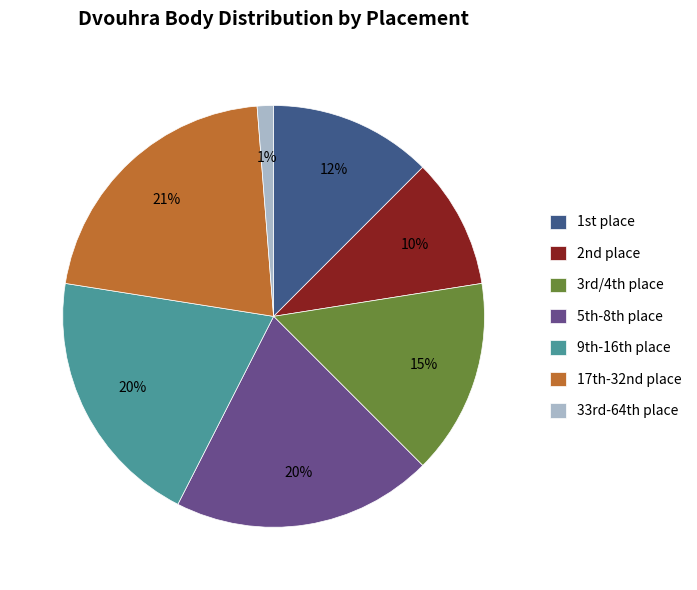

Is there a majority slice in this chart?

No